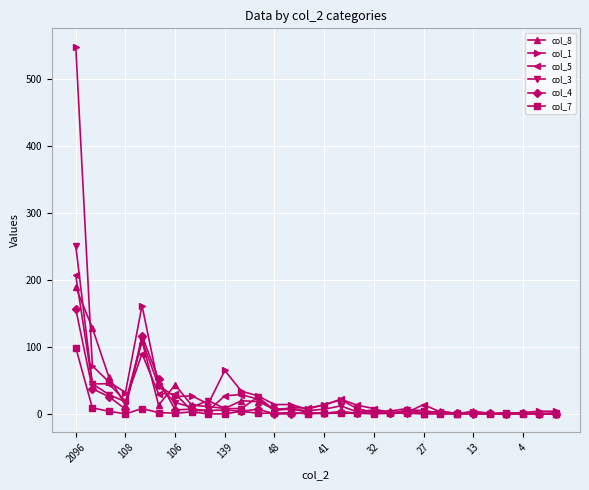

Does the chart display data point markers on the line(s)?

Yes